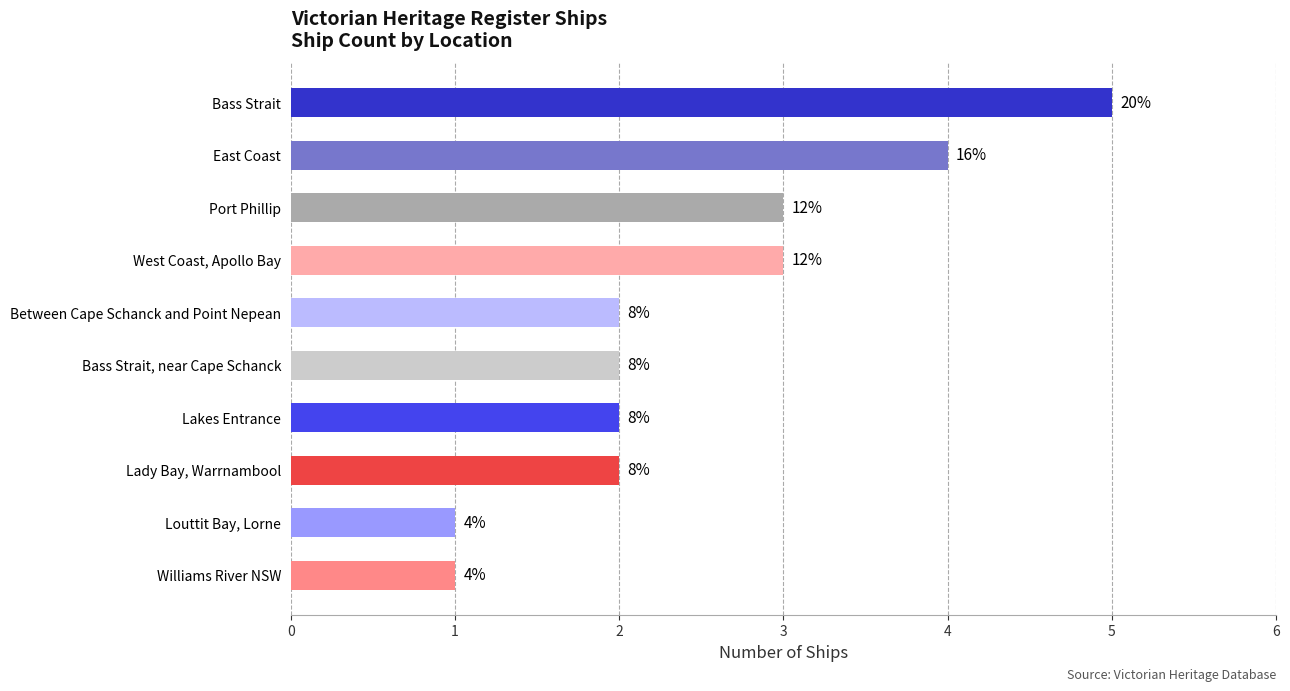

How many bars are there in total?

10